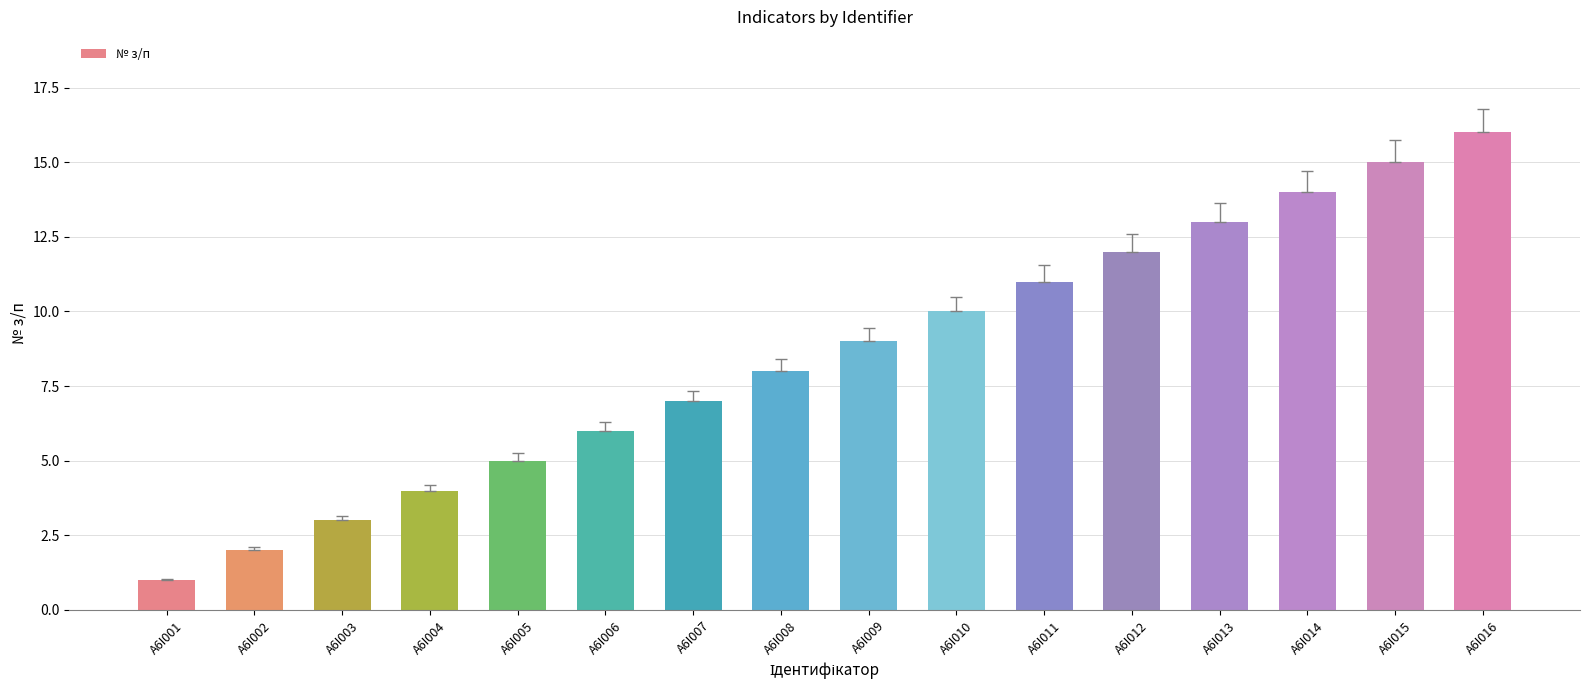

How many series are shown in this chart?

1